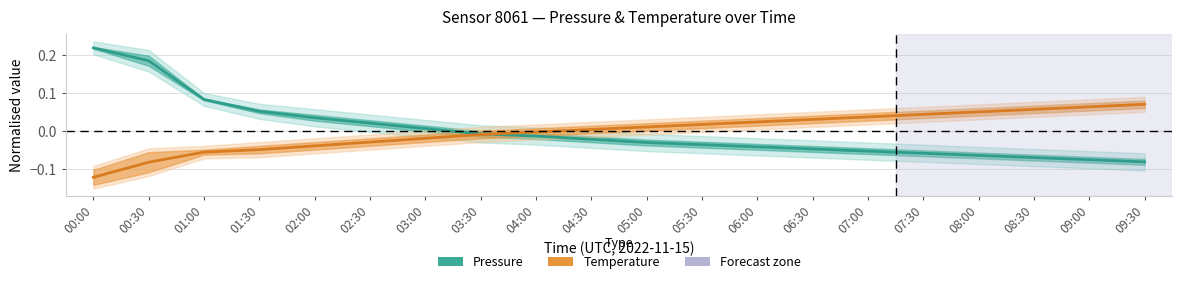

What position from the left is 03:30?

8